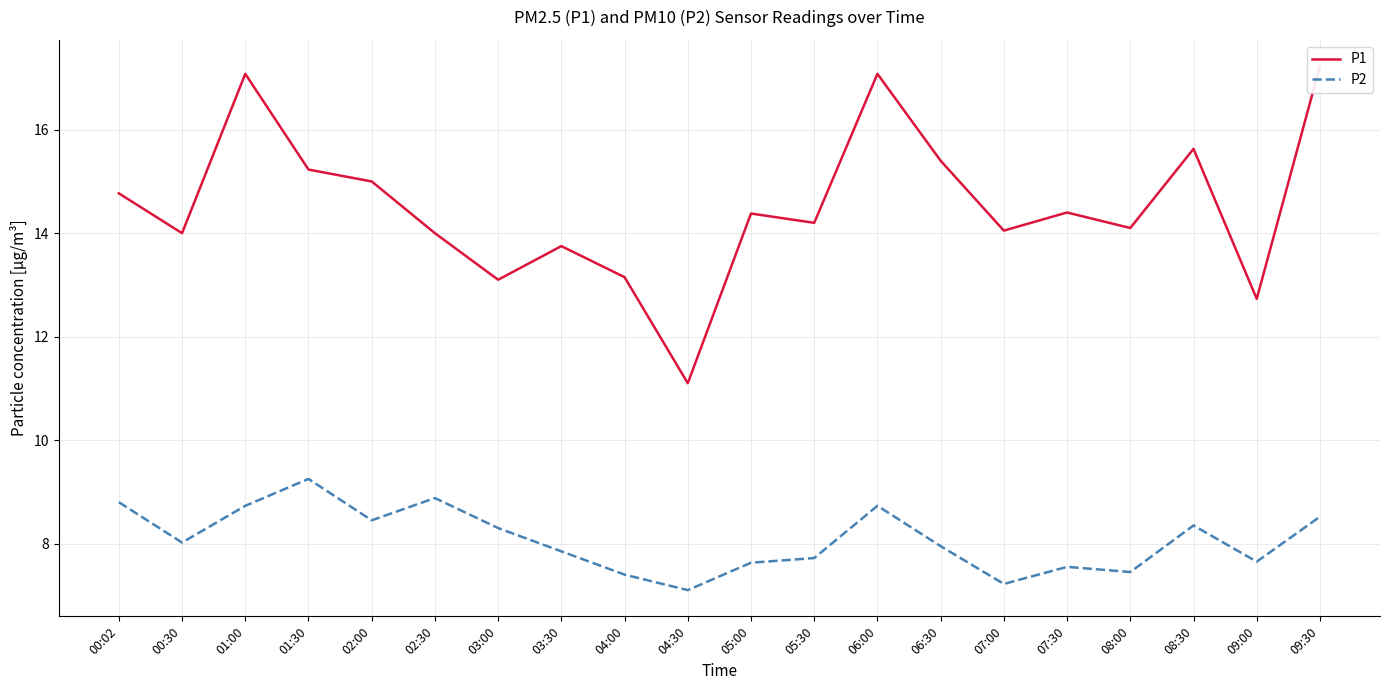

Rank the series by their maximum value, from lowest to highest.

P2, P1